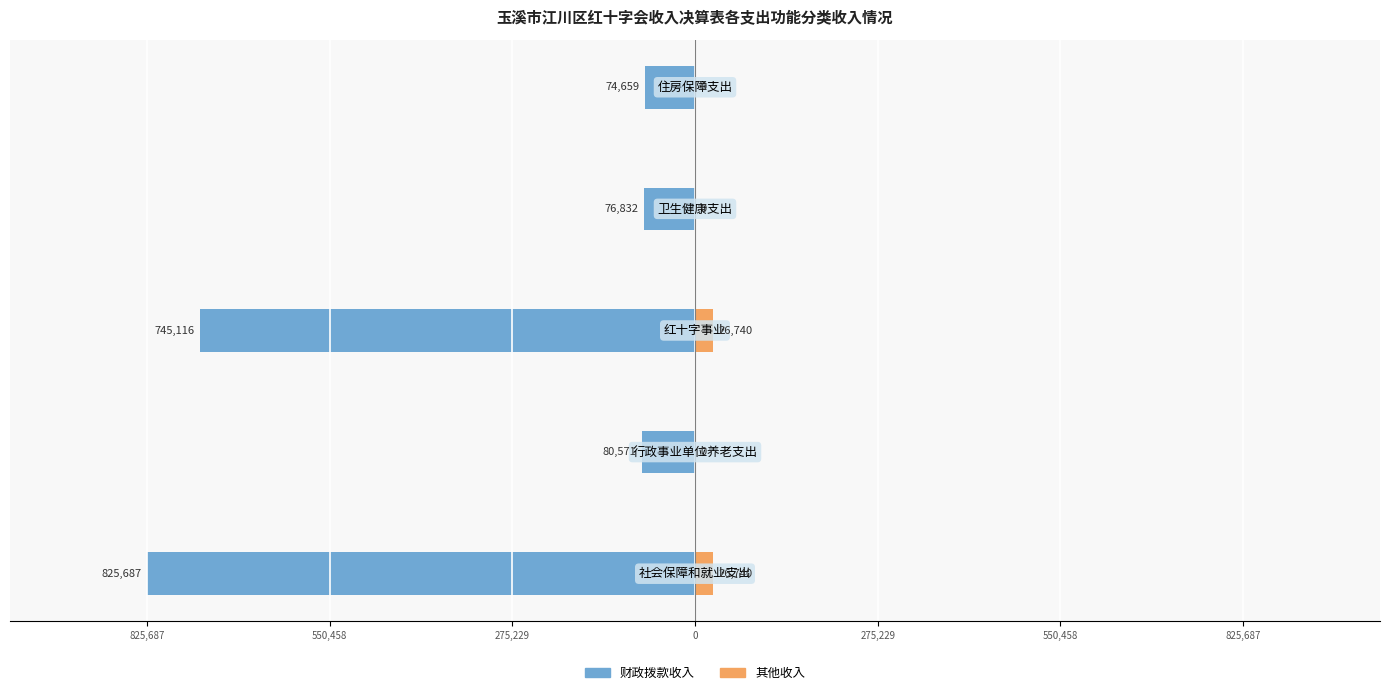

How many categories are shown in the chart?

5